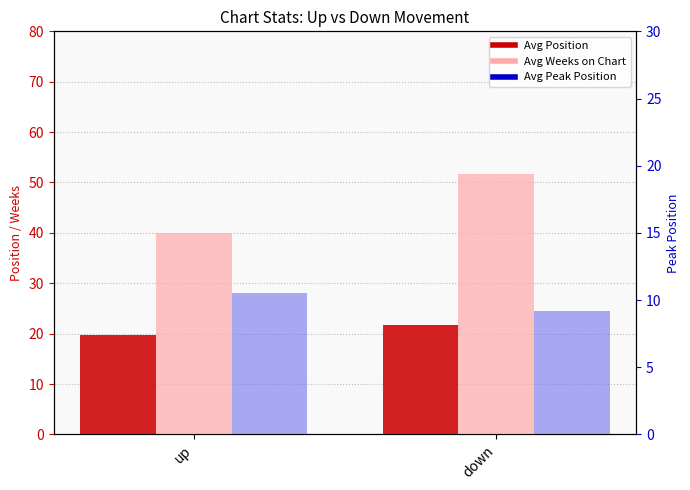

What is the difference between the maximum and minimum values in the Avg Peak Position series?

1.3